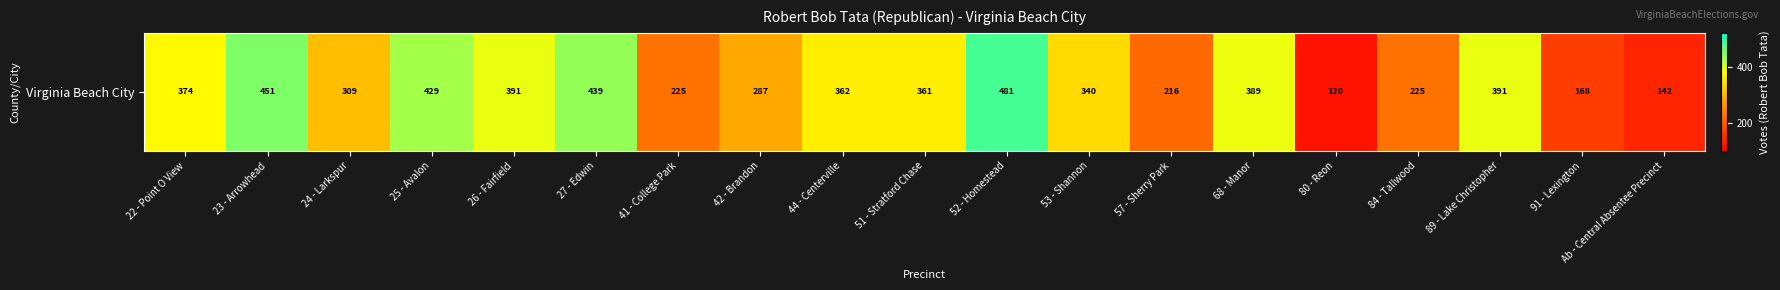

What is the greatest value displayed?

481